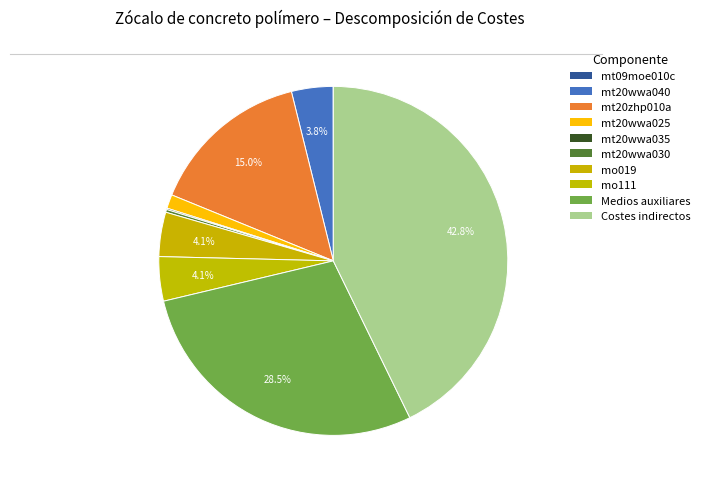

Which category has the biggest portion of the pie?

Costes indirectos